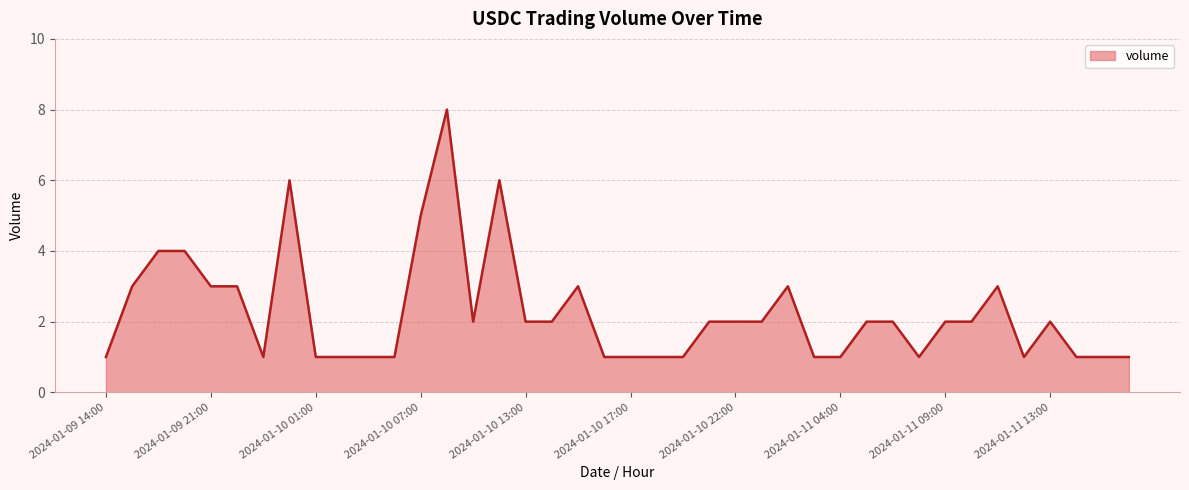

What is the difference between the maximum and minimum values?

7